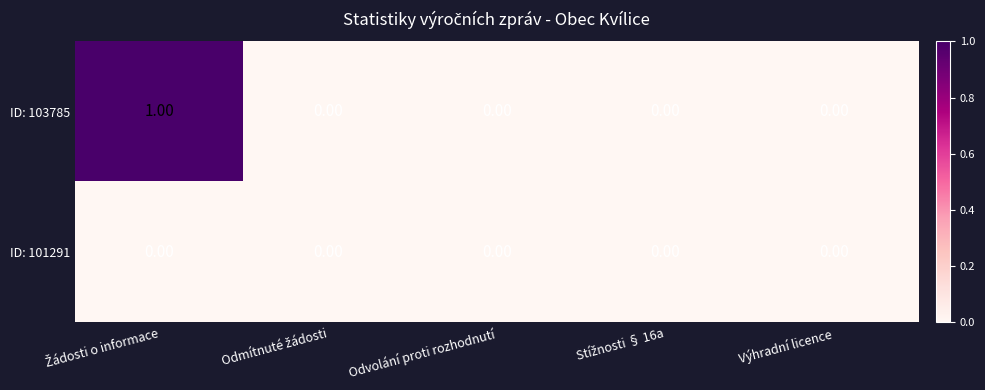

Which series has the largest total across all categories?

ID: 103785